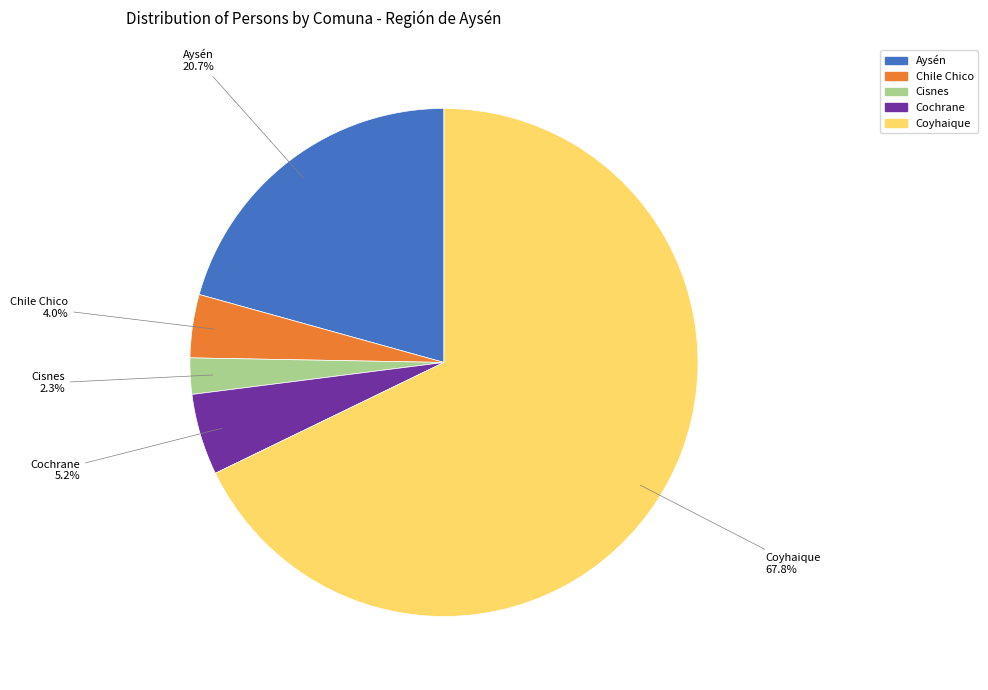

To the nearest percent, what is the average slice percentage?

20%